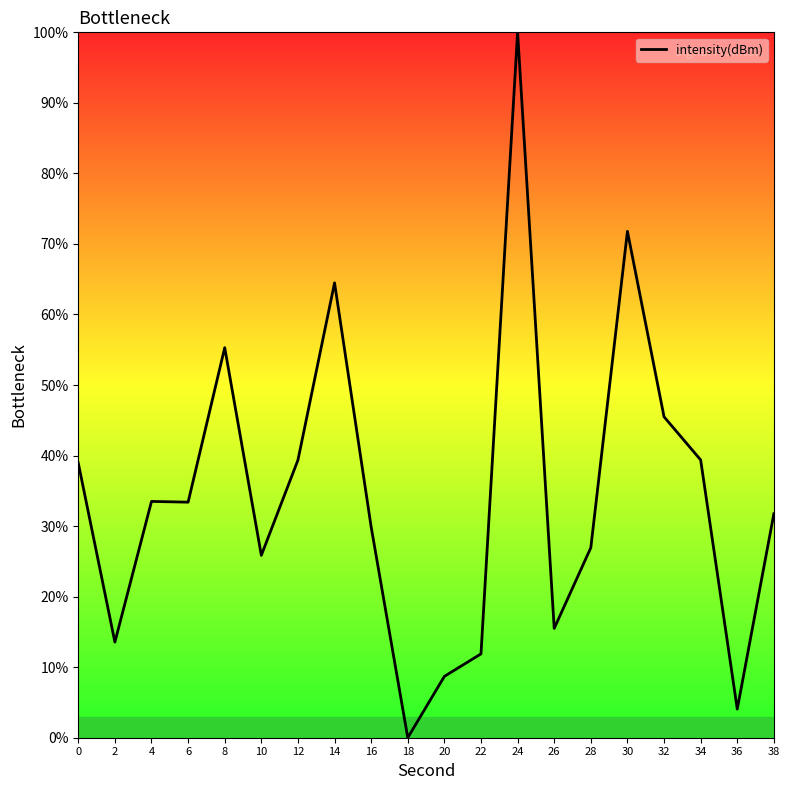

What is the difference between the maximum and minimum values?

100.0